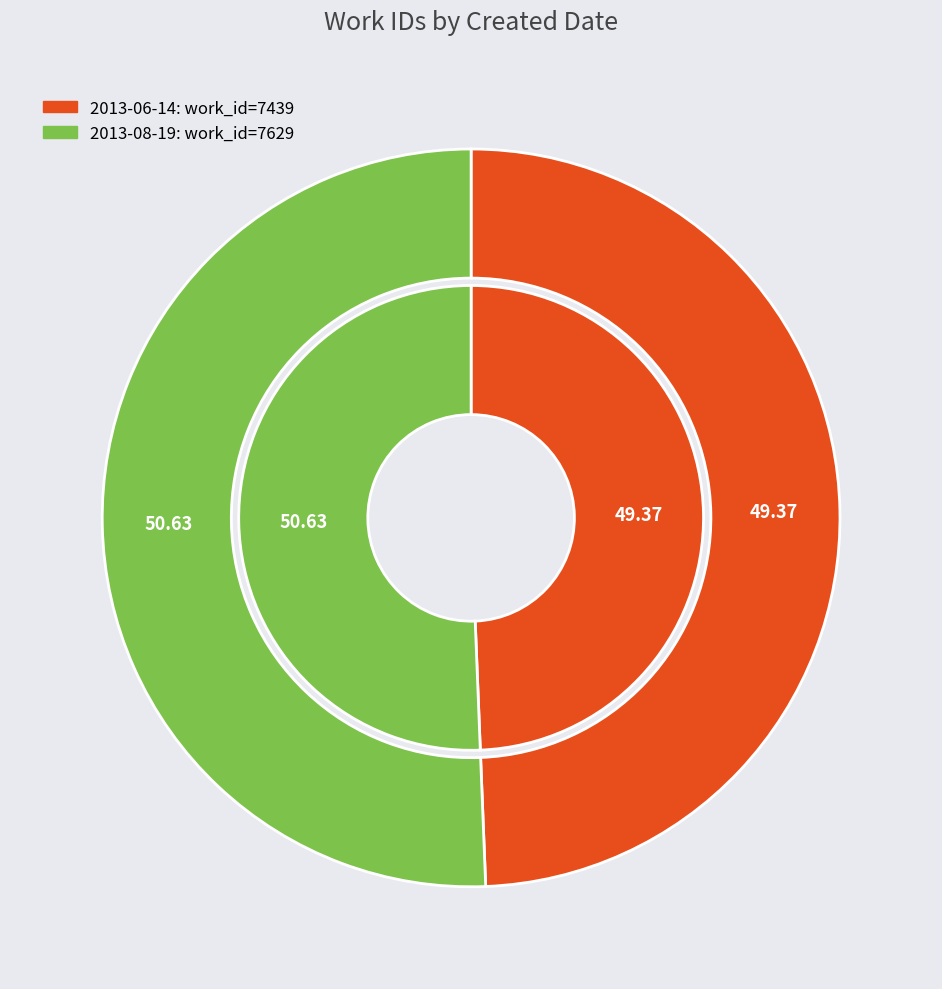

Does 2013-08-19 account for over 50% of the chart?

Yes